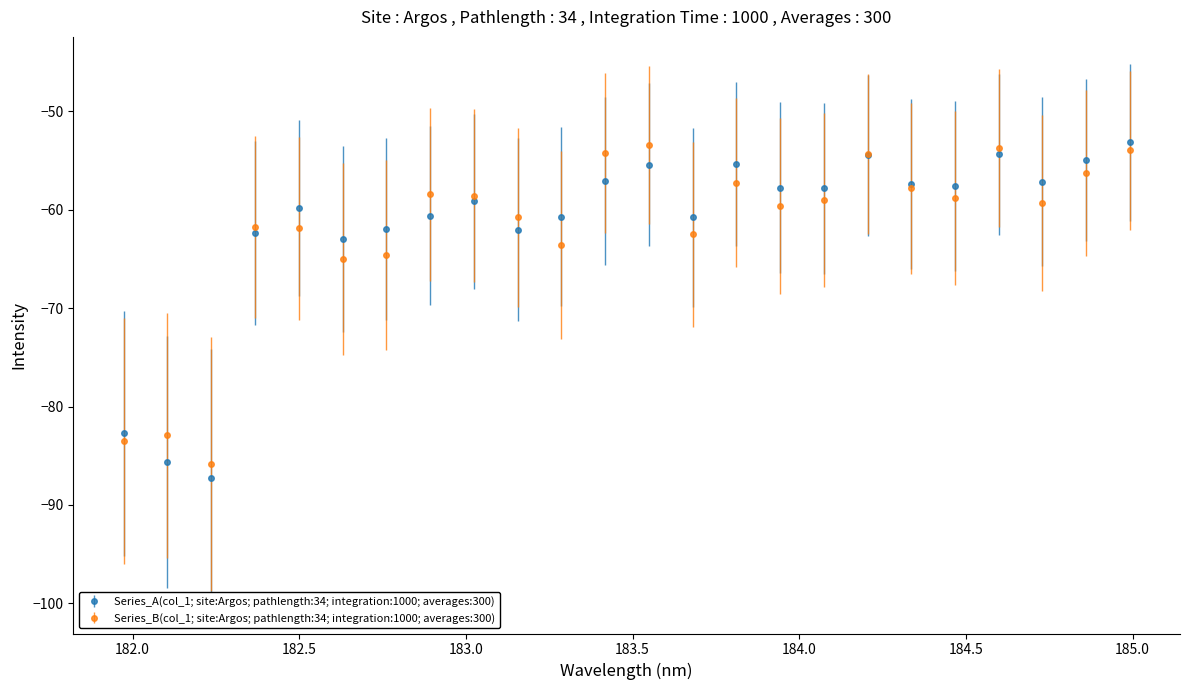

What is the value of the Series_A(col_1; site:Argos; pathlength:34; integration:1000; averages:300) point at the 13th from the left?

-55.4